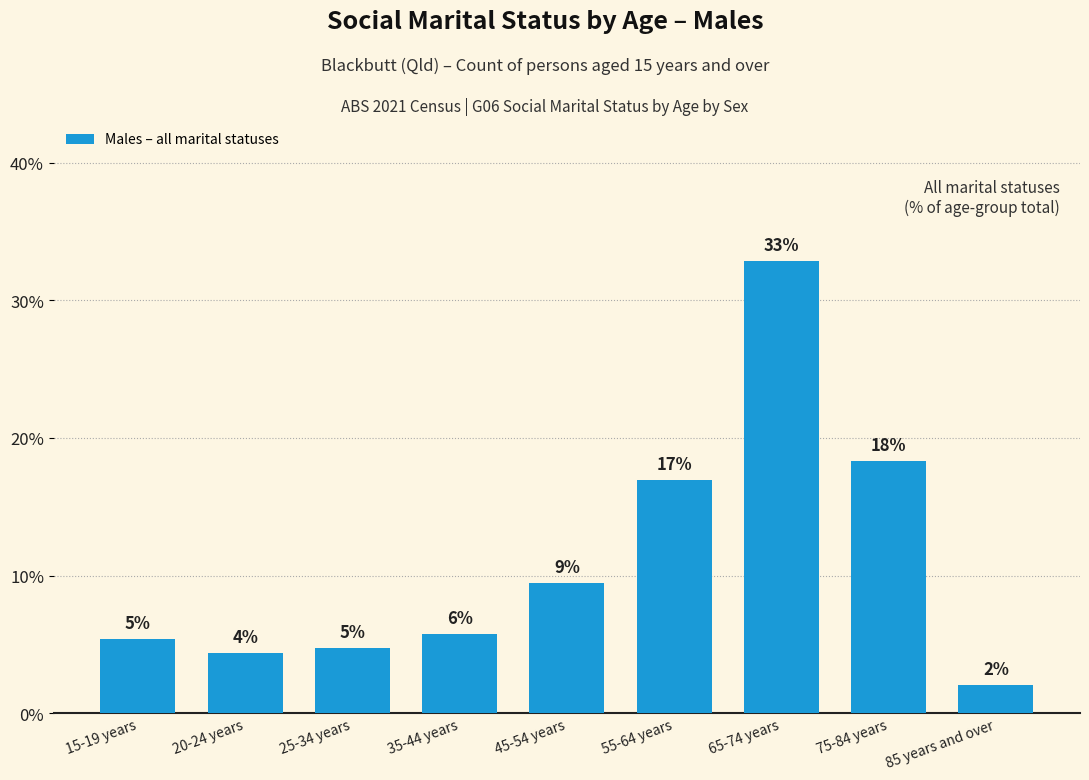

What is the change in value from 35-44 years to 45-54 years?

+3.7